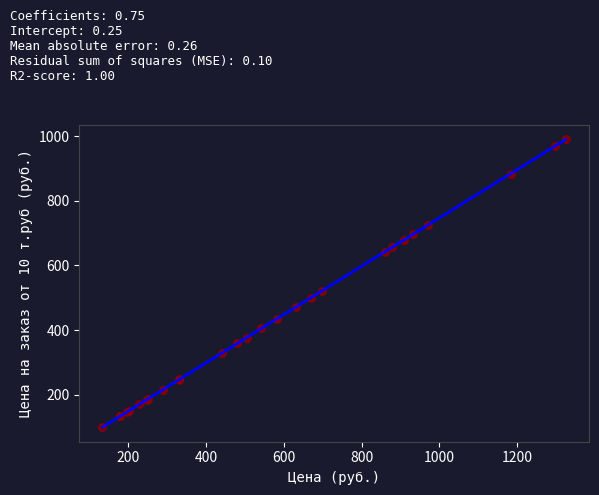

What Y value in the scatter plot is closest to 544?

521.0